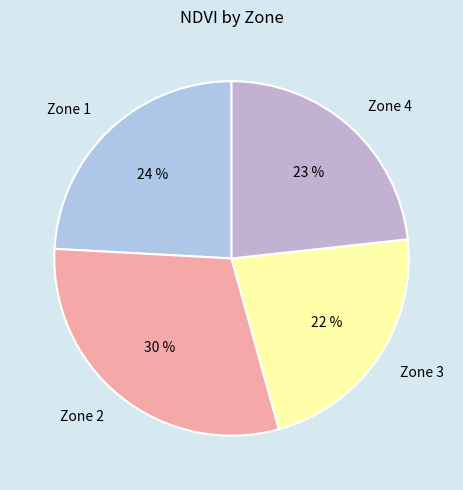

Rank the categories by value from highest to lowest.

Zone 2, Zone 1, Zone 4, Zone 3